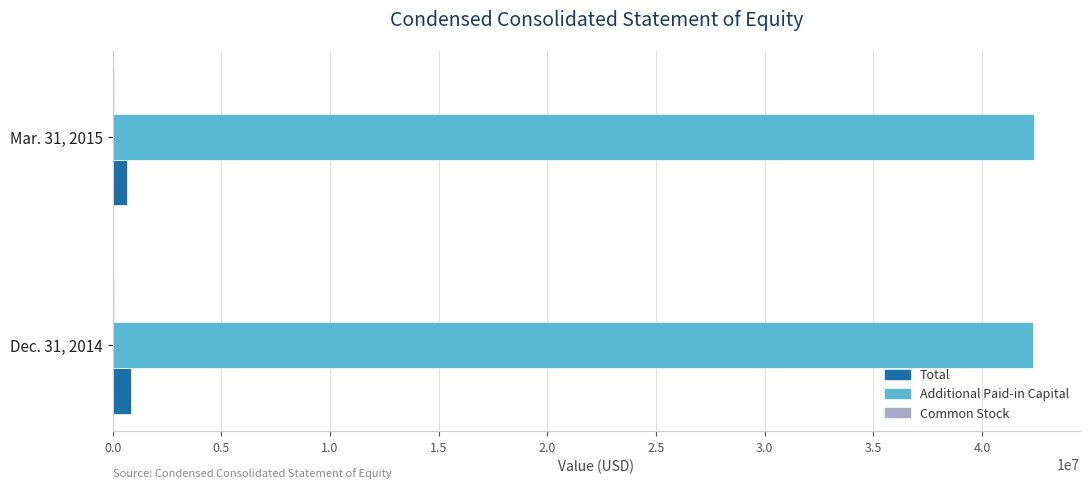

Which series has the largest total across all categories?

Additional Paid-in Capital